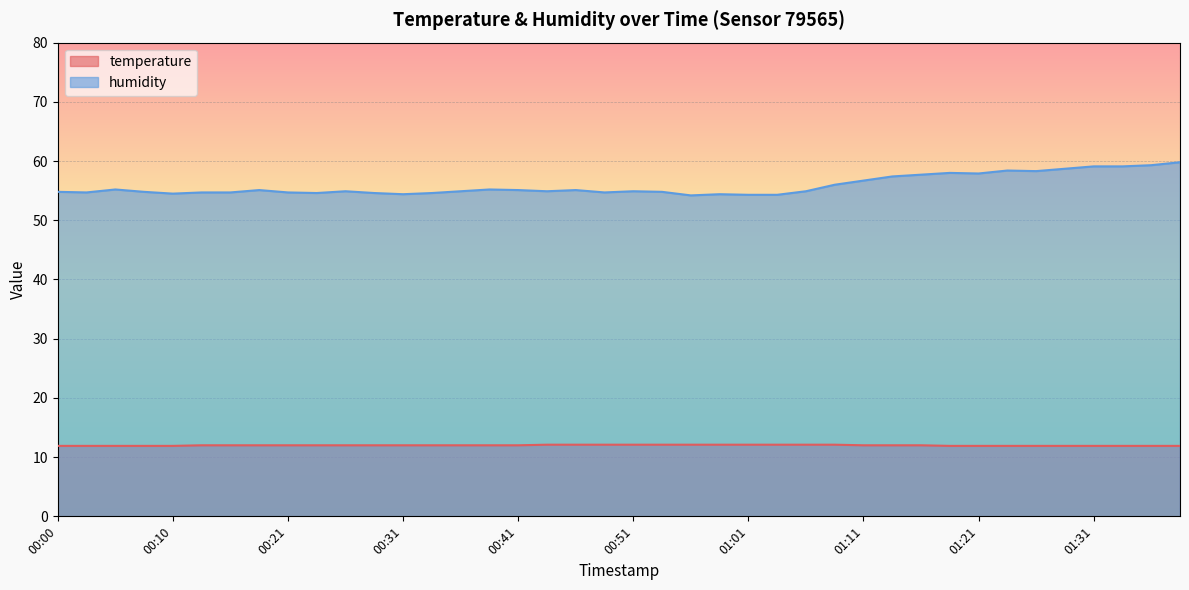

Which series has the largest total across all categories?

humidity